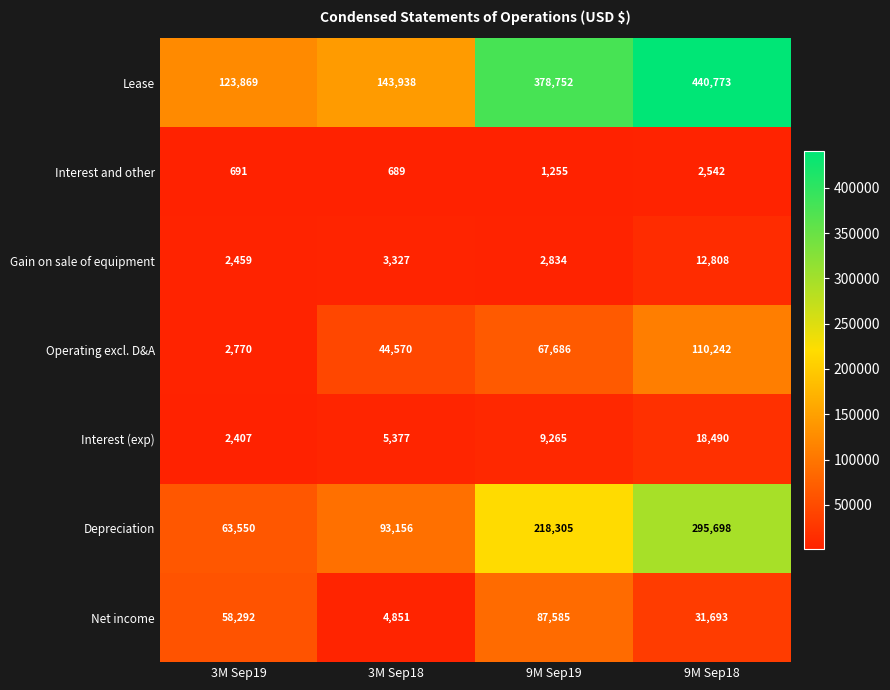

What is the difference between the maximum and minimum values in the Operating excl. D&A series?

107472